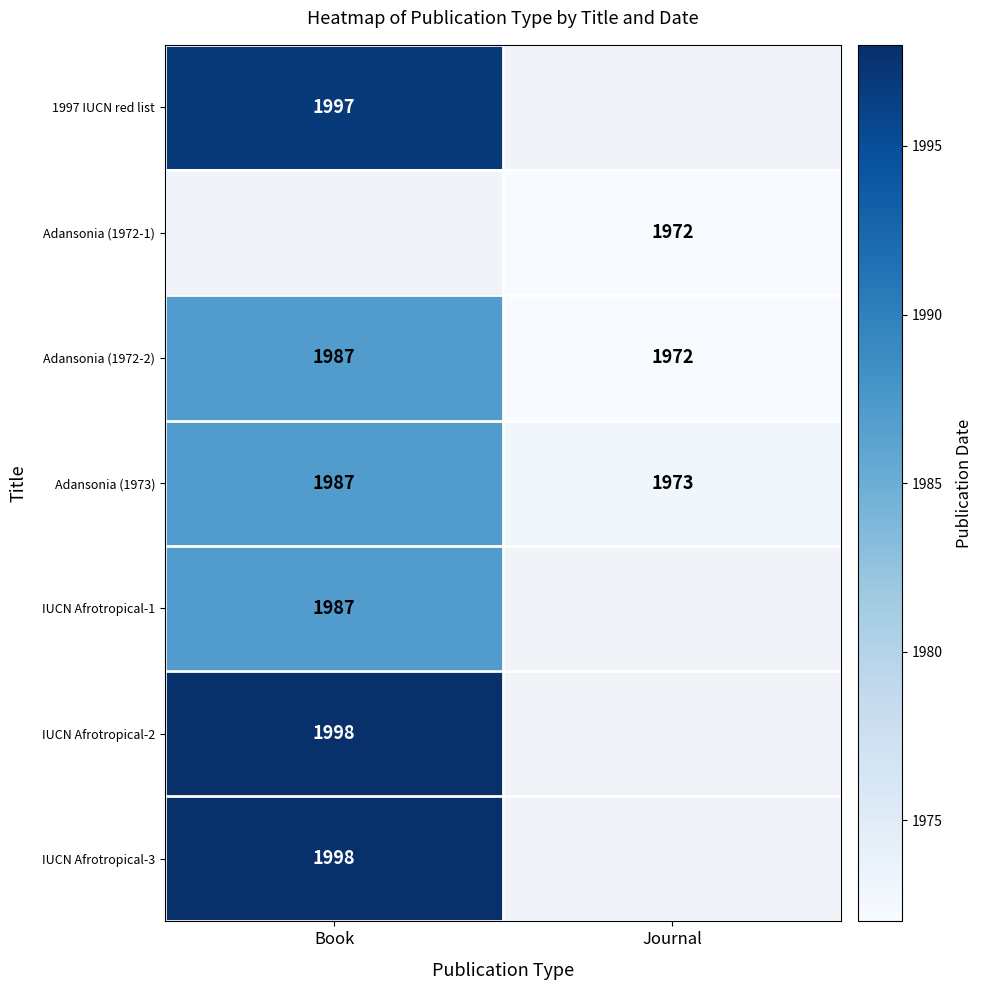

Which category has the lowest value across all series?

Journal